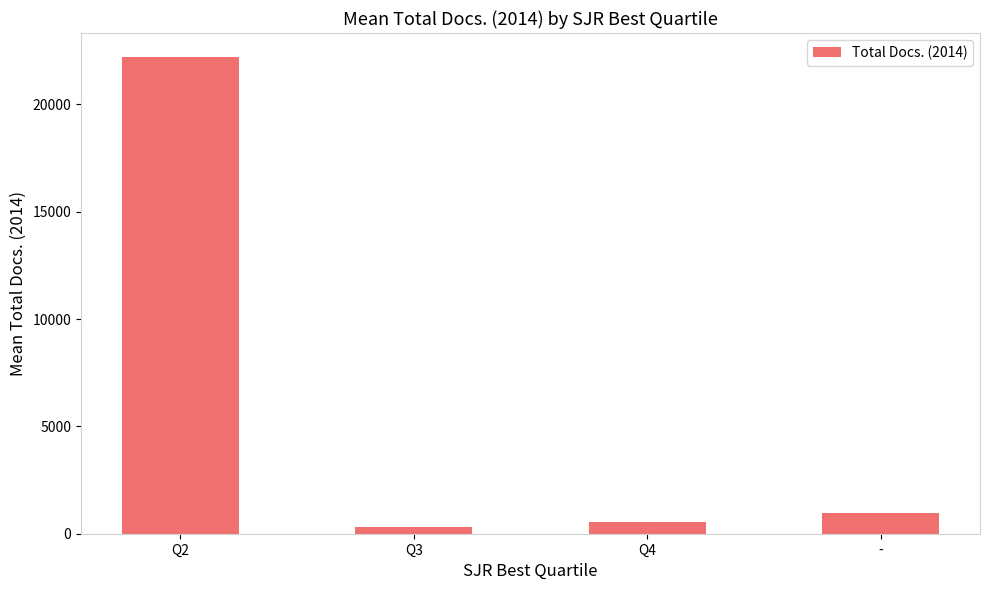

Are the bars horizontal?

No